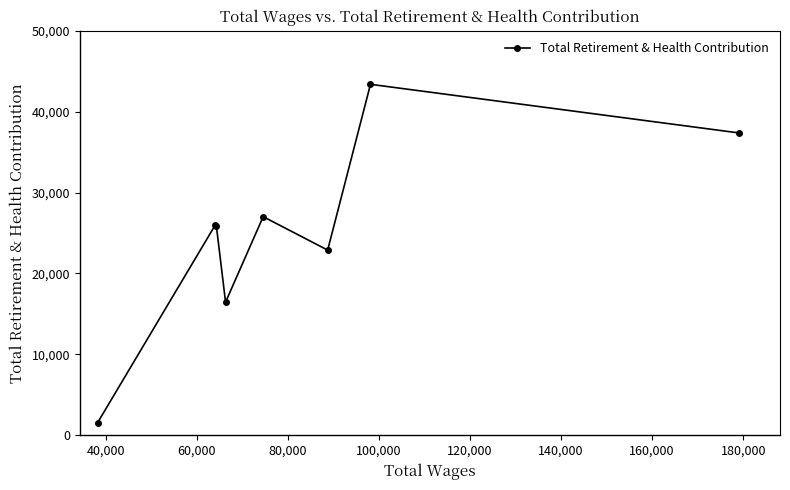

True or false: the data has more than 0 interior local peaks.

True